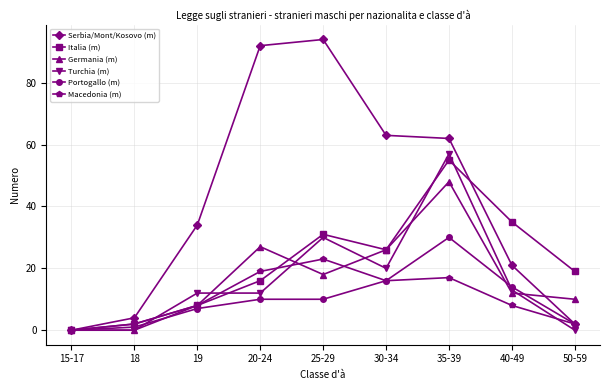

At which category is the sum across all series the highest?

35-39